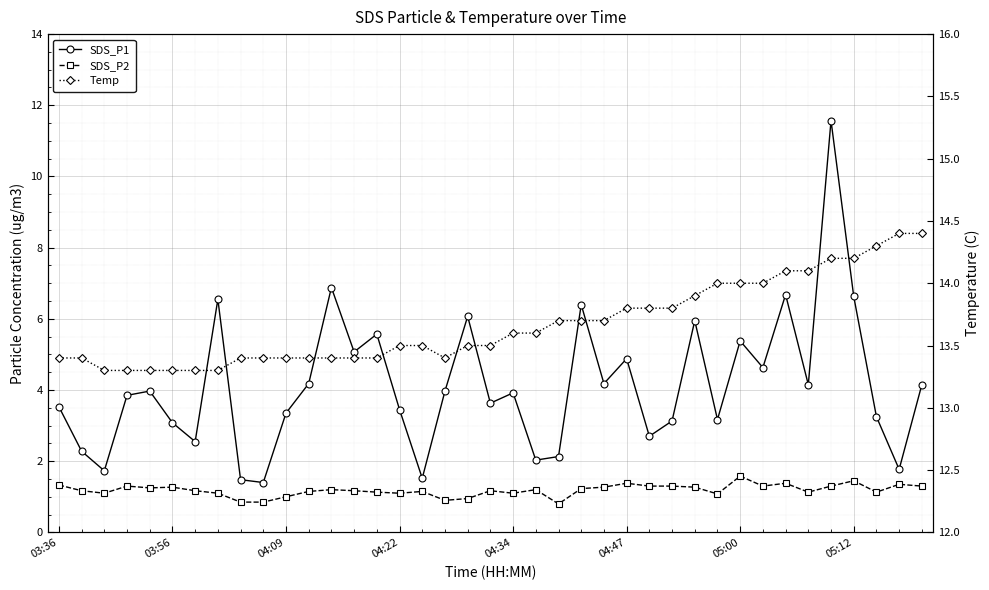

How many lines are shown in the chart?

3